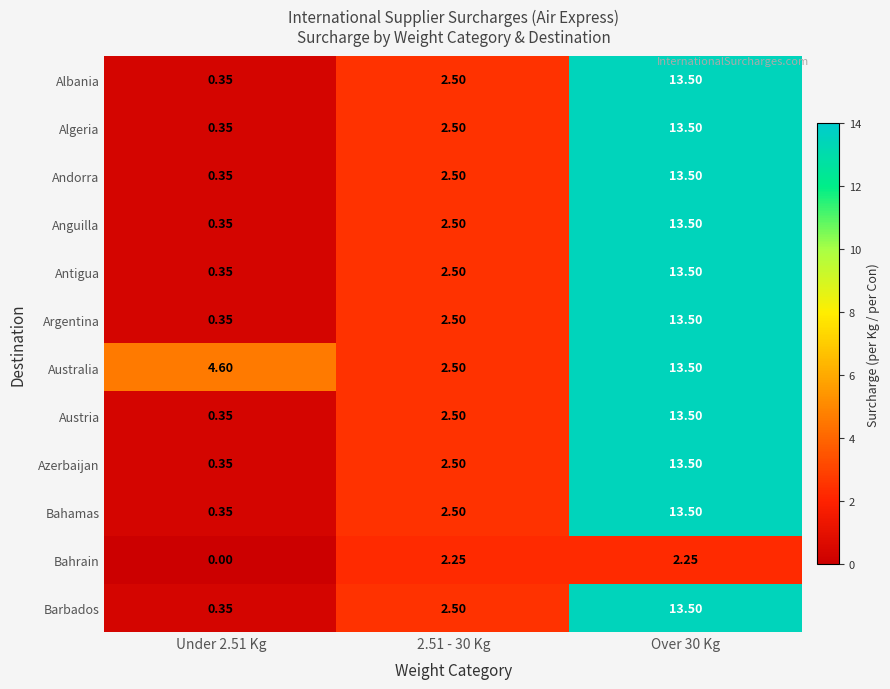

Which series has the largest total across all categories?

Australia